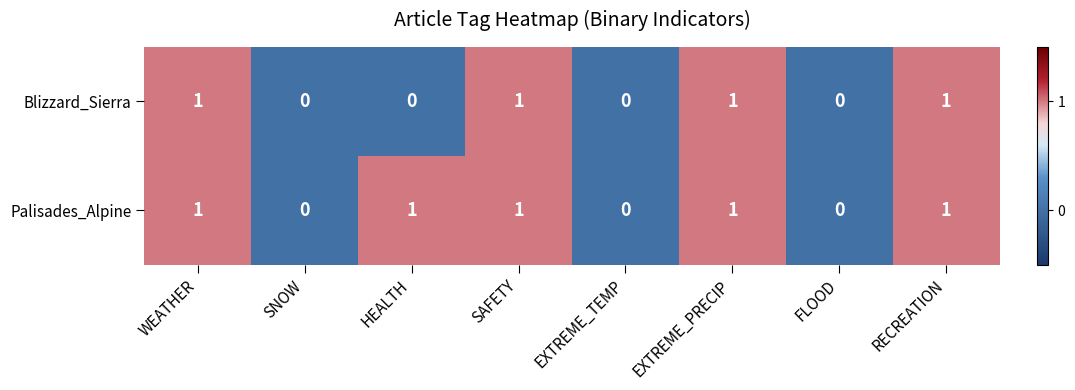

The value of Blizzard_Sierra at WEATHER is 1. True or false?

True